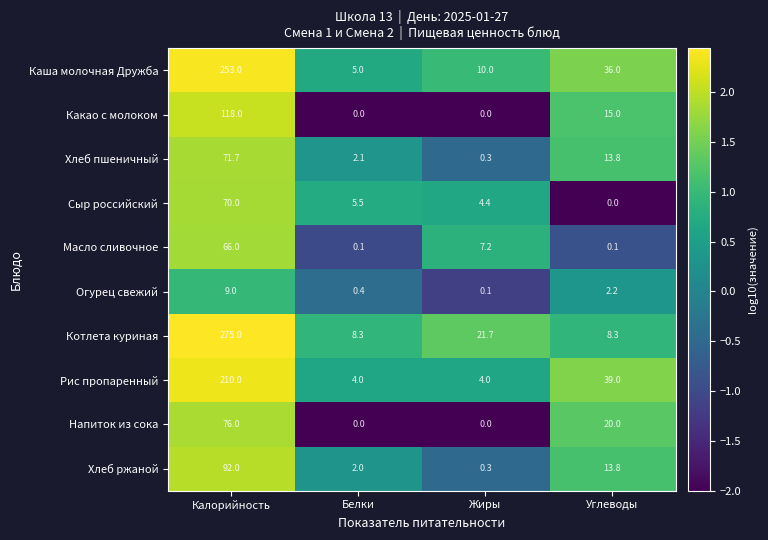

What value does the Напиток из сока series have at Калорийность?

76.0